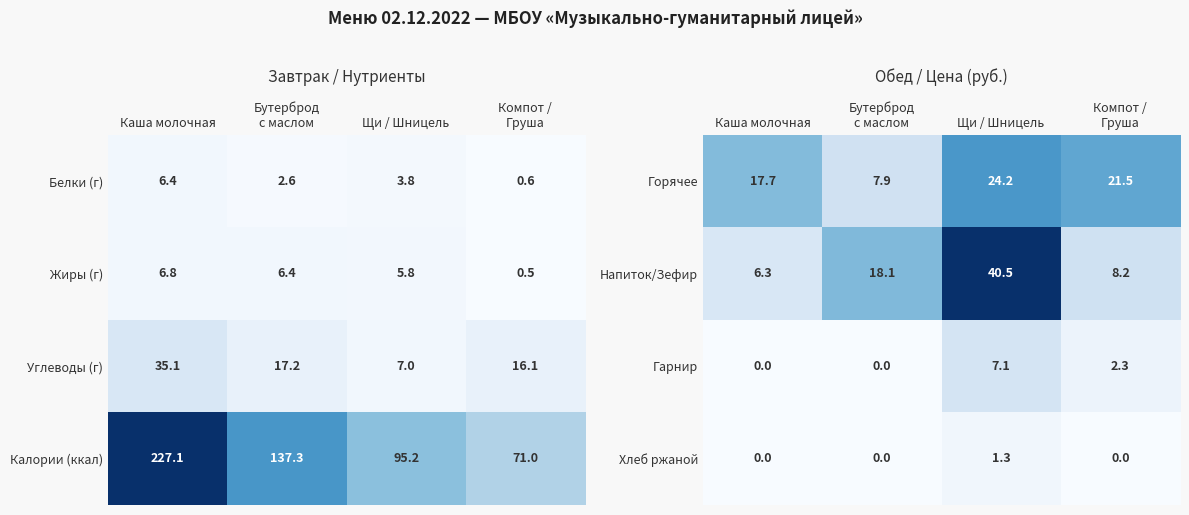

True or false: Горячее has a value of 17.7 at Каша молочная.

True